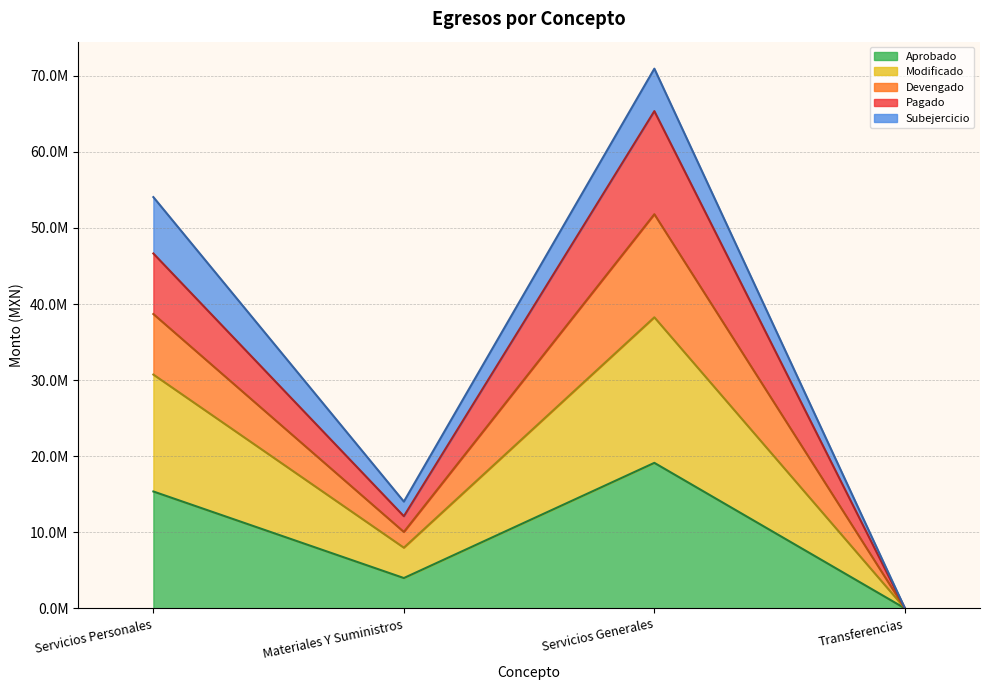

What is the label of the 3rd point from the left?

Servicios Generales